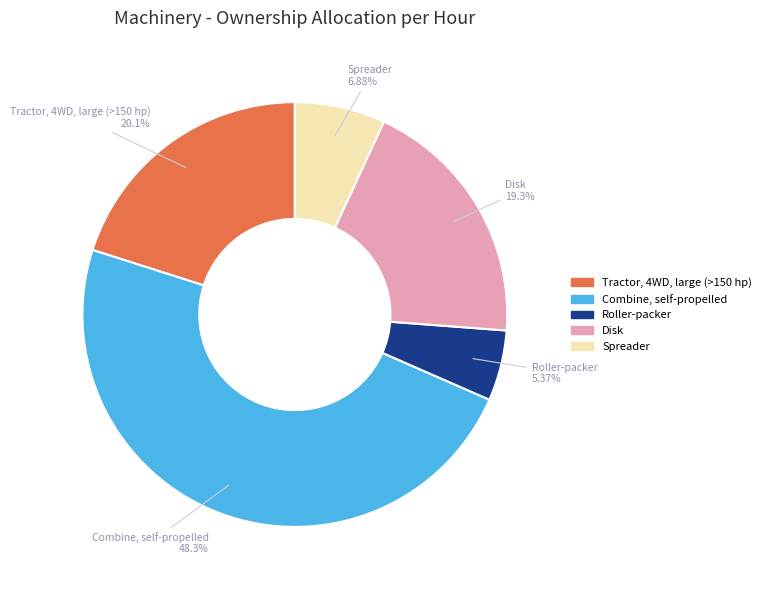

Count the number of slices in the pie.

5